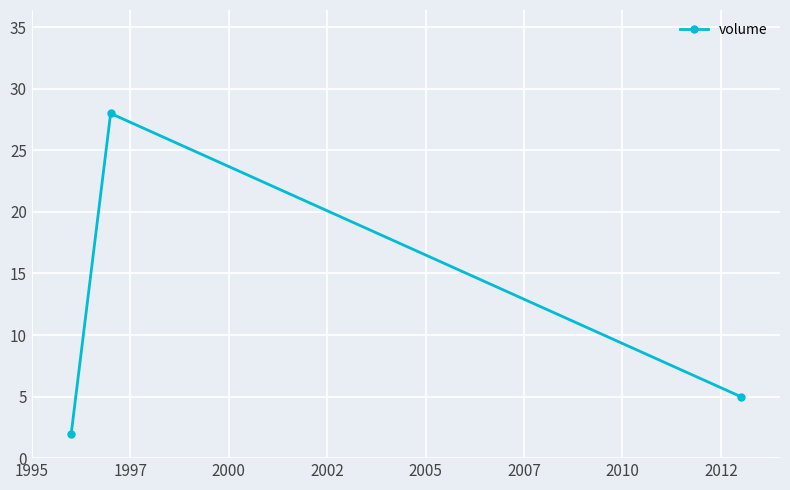

What is the average value?

12